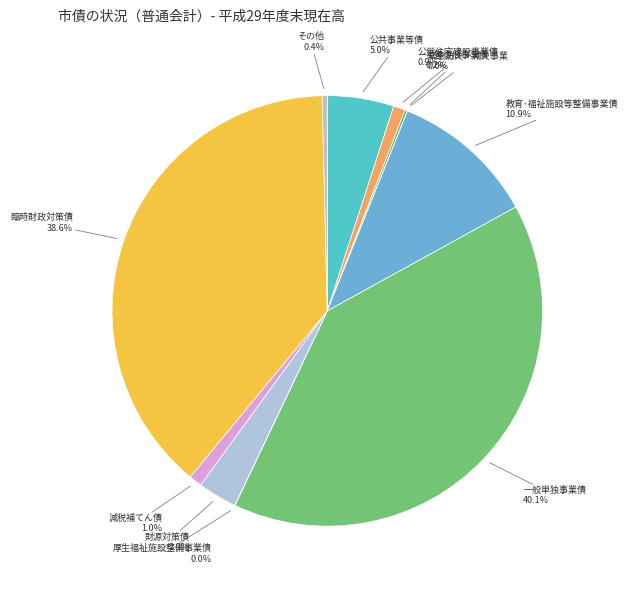

The 財源対策債 slice represents 3% of the pie. True or false?

True